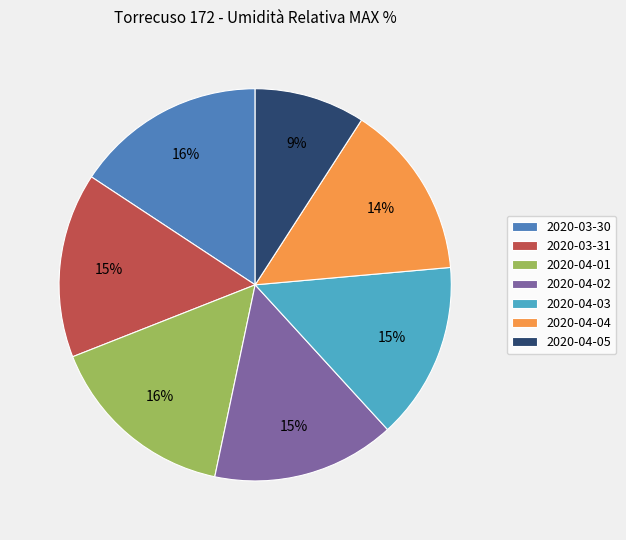

What percentage is the 2020-04-03 slice, to the nearest percent?

15%